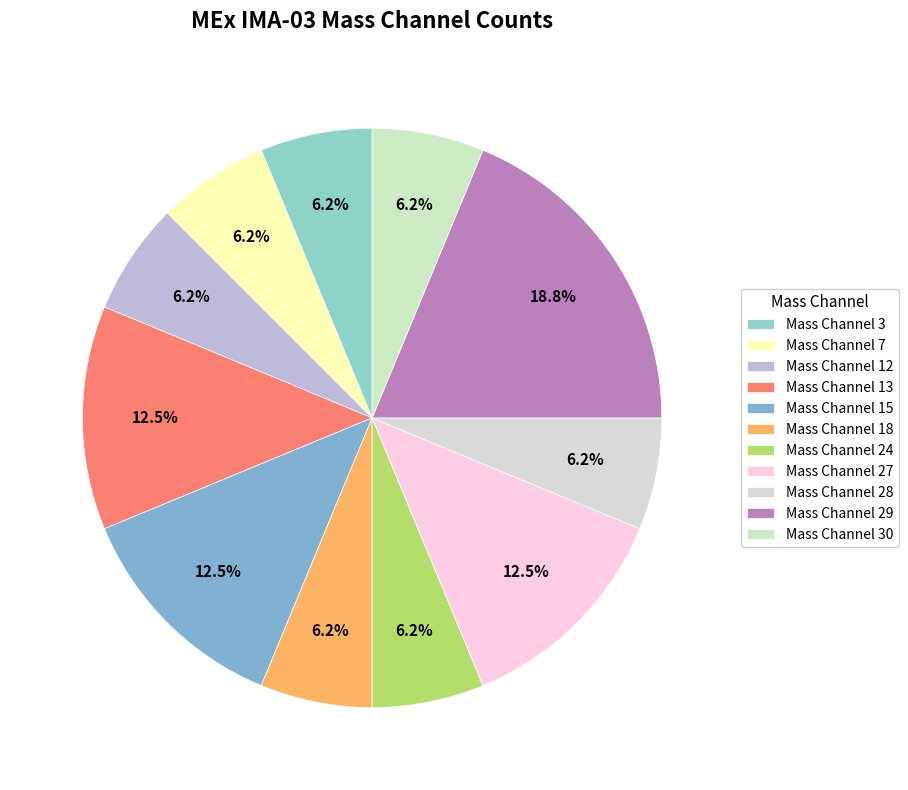

Which has a higher value, Mass Channel 7 or Mass Channel 18?

Mass Channel 7